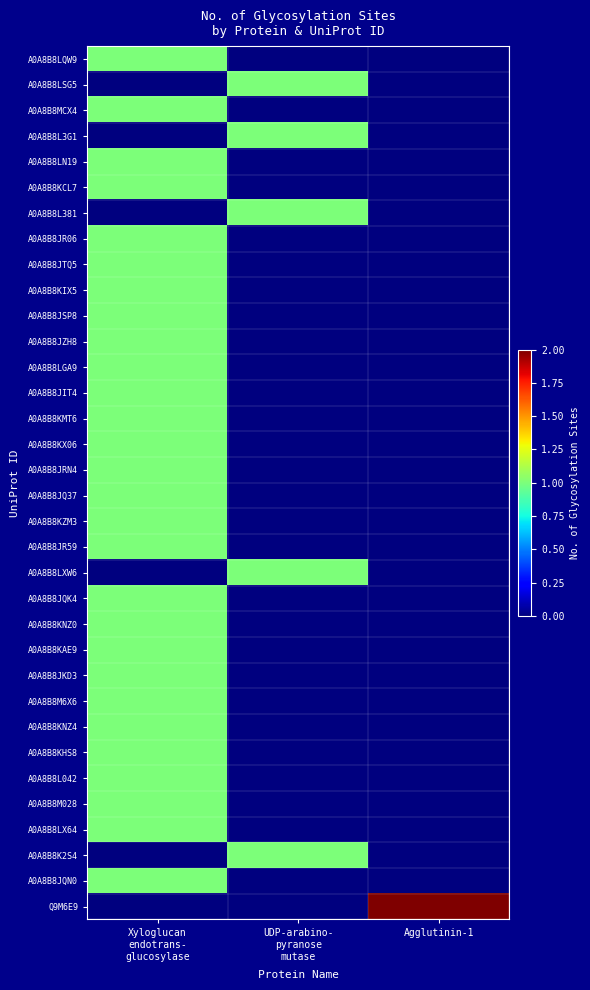

Count the number of data series in this chart.

34